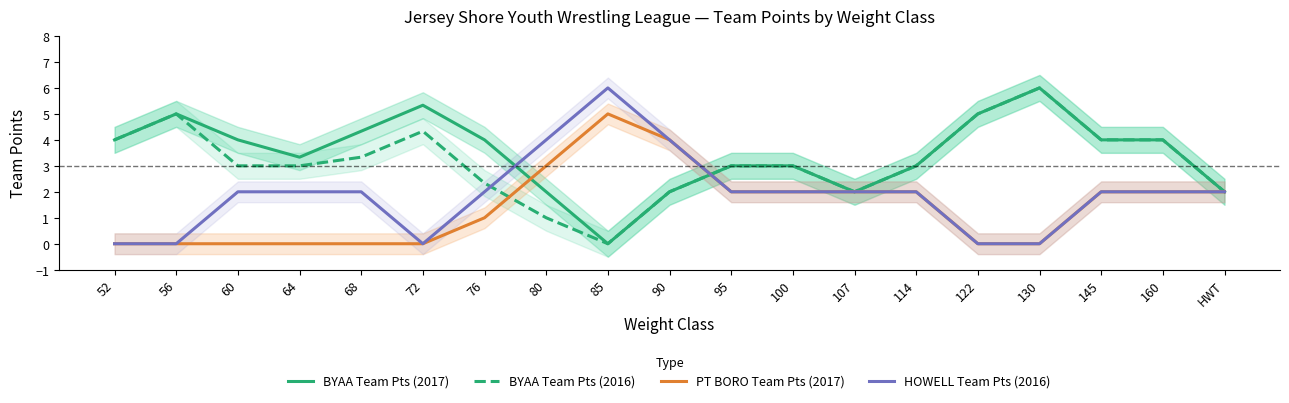

What is the difference between the maximum and second lowest values in the PT BORO Team Pts (2017) series?

5.0